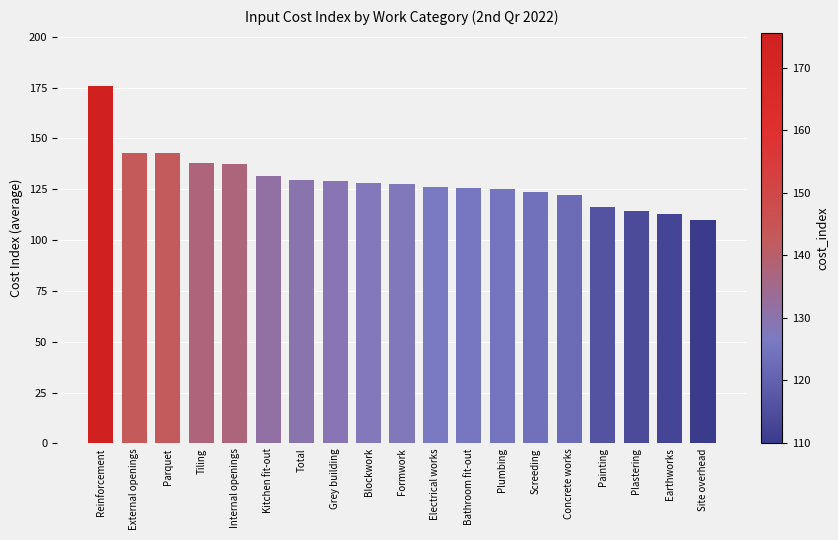

Which label corresponds to the largest value in the chart?

Reinforcement